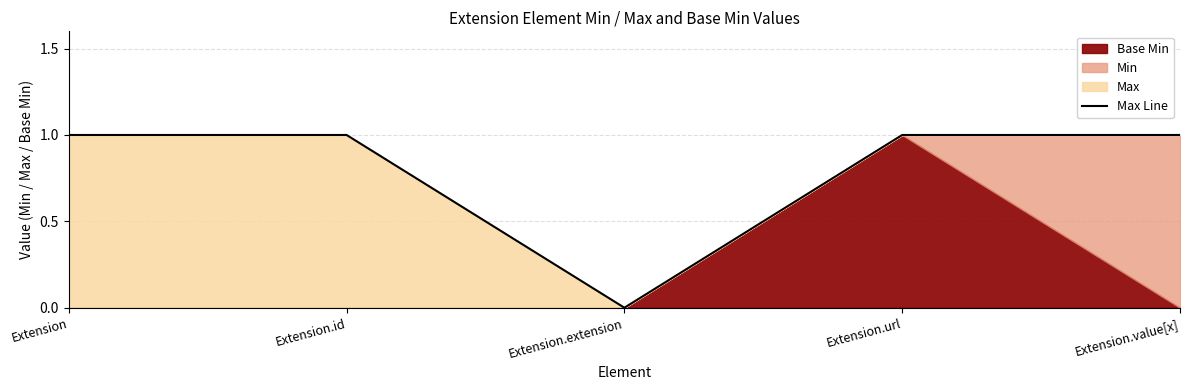

How many points are lower than both their immediate neighbors (excluding endpoints)?

1